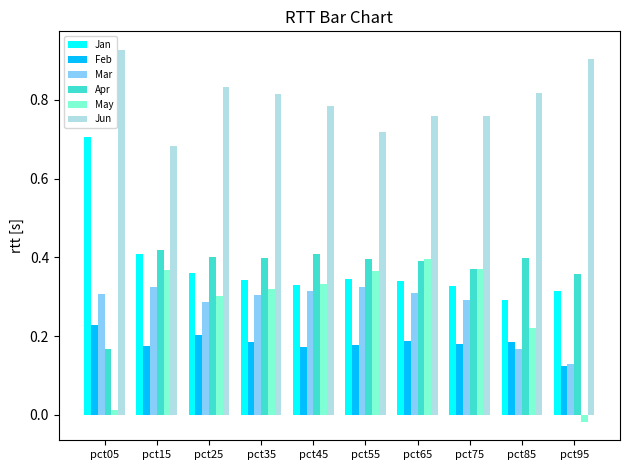

What is the sum of the Jun values at pct85 and pct35?

1.6